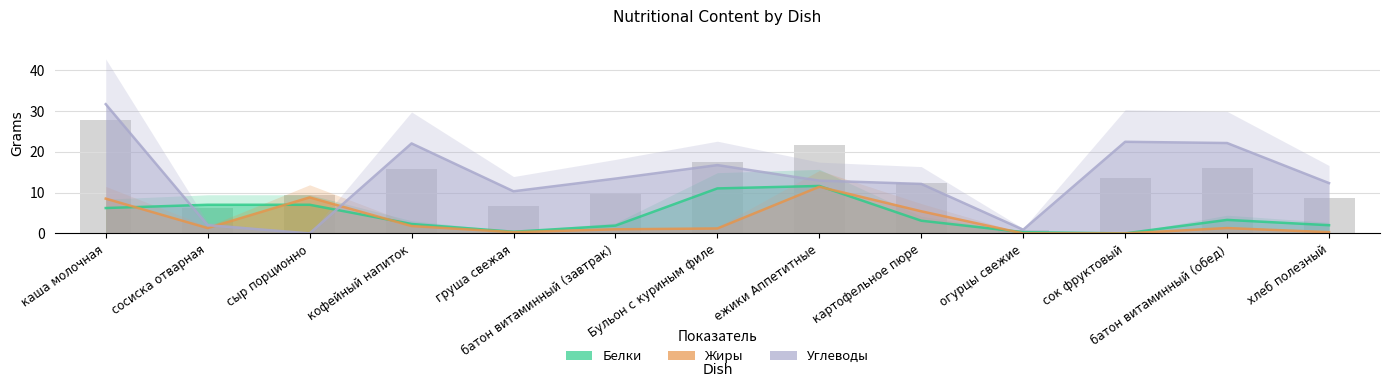

Reading left to right, what are all the values shown in this chart?

Белки: 6.2	7.0	7.0	2.3	0.4	1.9	11.0	11.6	3.1	0.3	0.0	3.3	2.0
Жиры: 8.5	1.3	8.8	1.8	0.3	1.0	1.2	11.4	5.4	0.0	0.0	1.3	0.3
Углеводы: 31.6	2.0	0.0	22.0	10.3	13.4	16.7	12.9	12.1	0.9	22.4	22.1	12.3